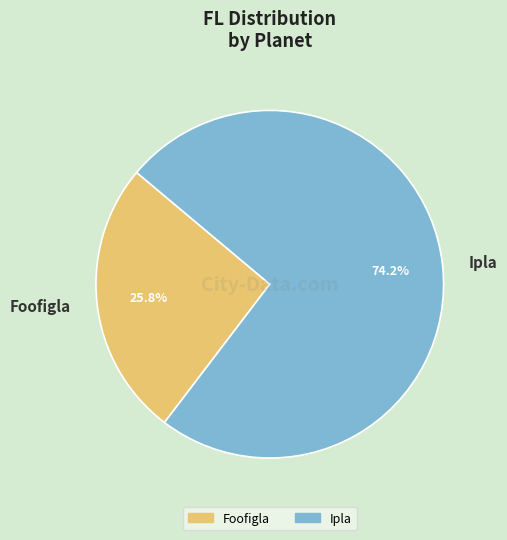

Is there a majority slice in this chart?

Yes